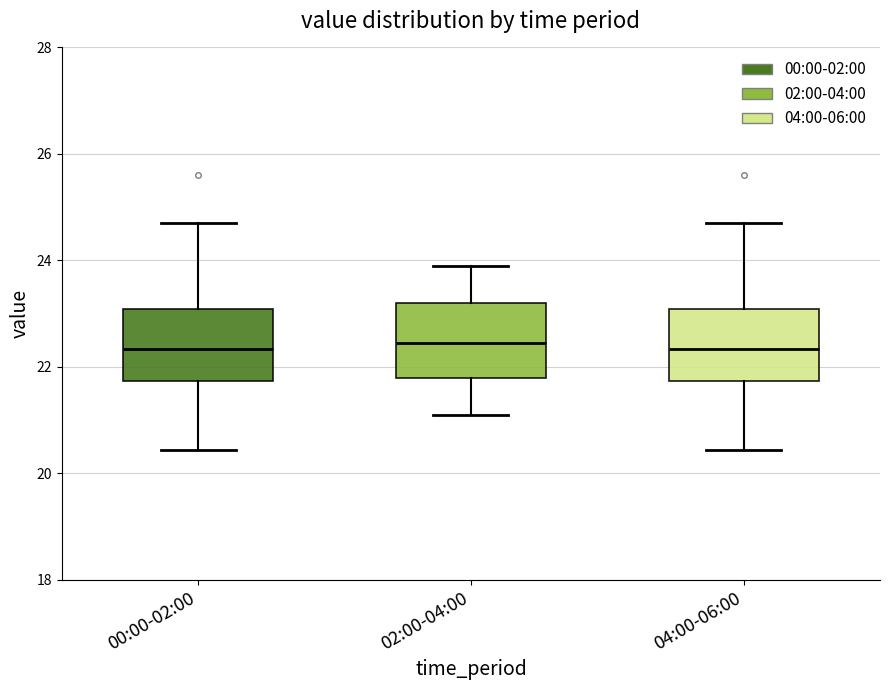

Reading left to right, transcribe this box plot: for each box, give where its median line is, the range the box spans, and where its two whiskers end, as read against the y-axis. The values are not printed on the chart, so give them approximately, as read against the axis.

00:00-02:00: median 22.4, box 21.8 to 23.0, whiskers 20.4 to 24.8
02:00-04:00: median 22.4, box 21.8 to 23.2, whiskers 21.2 to 24.0
04:00-06:00: median 22.4, box 21.8 to 23.0, whiskers 20.4 to 24.8